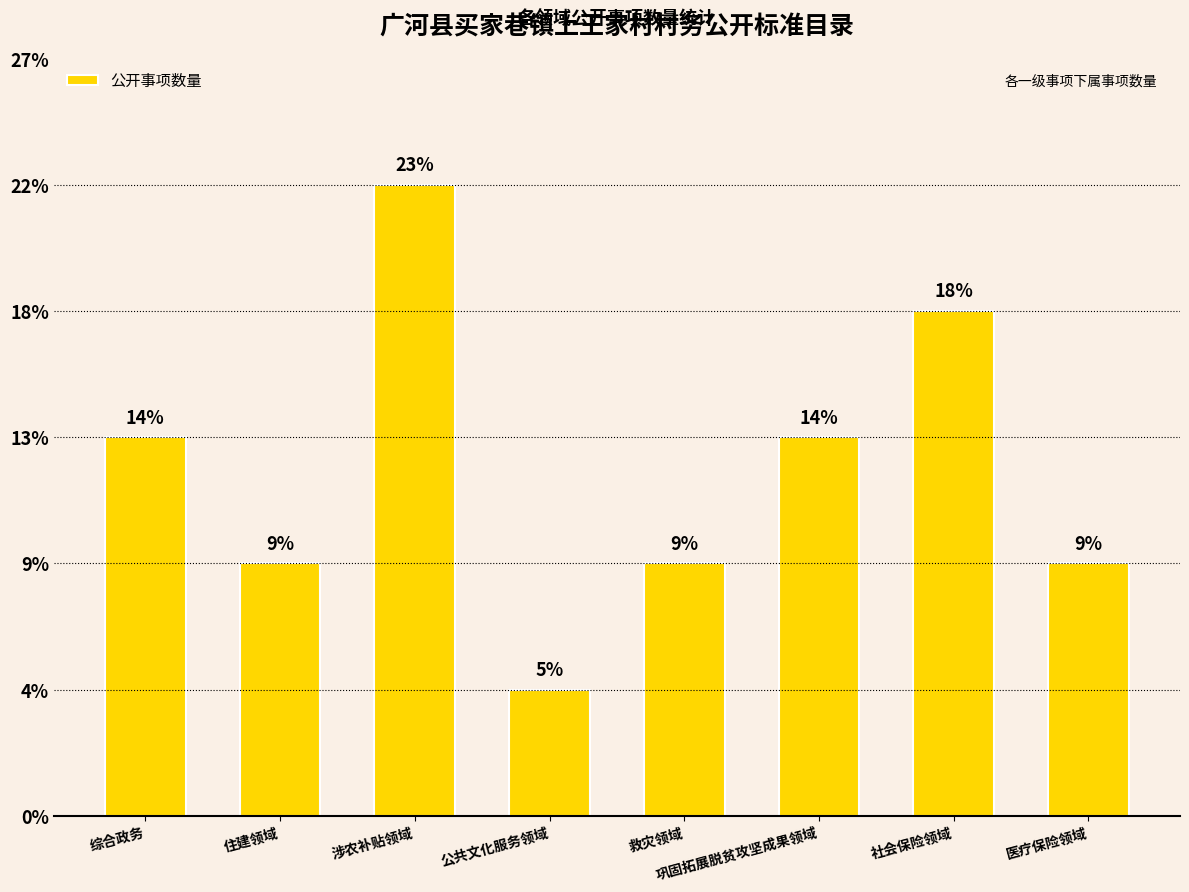

How many data points are less than 3?

4